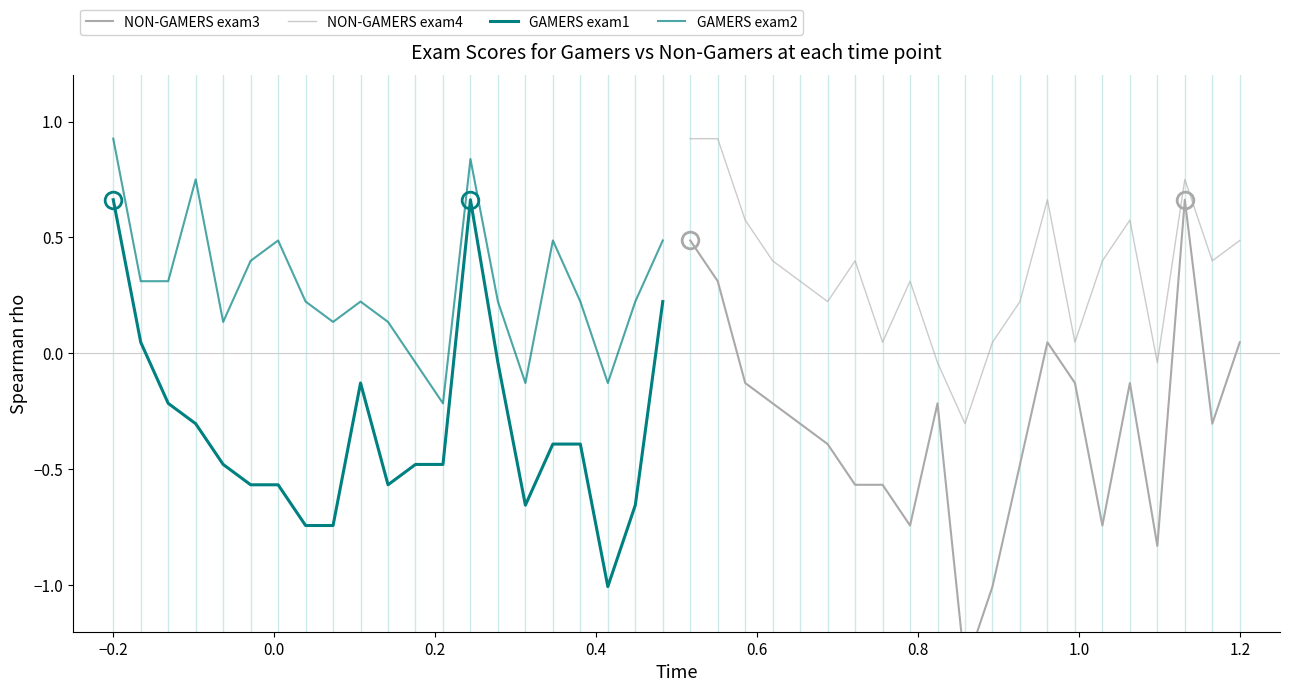

Does the chart have visible grid lines?

No